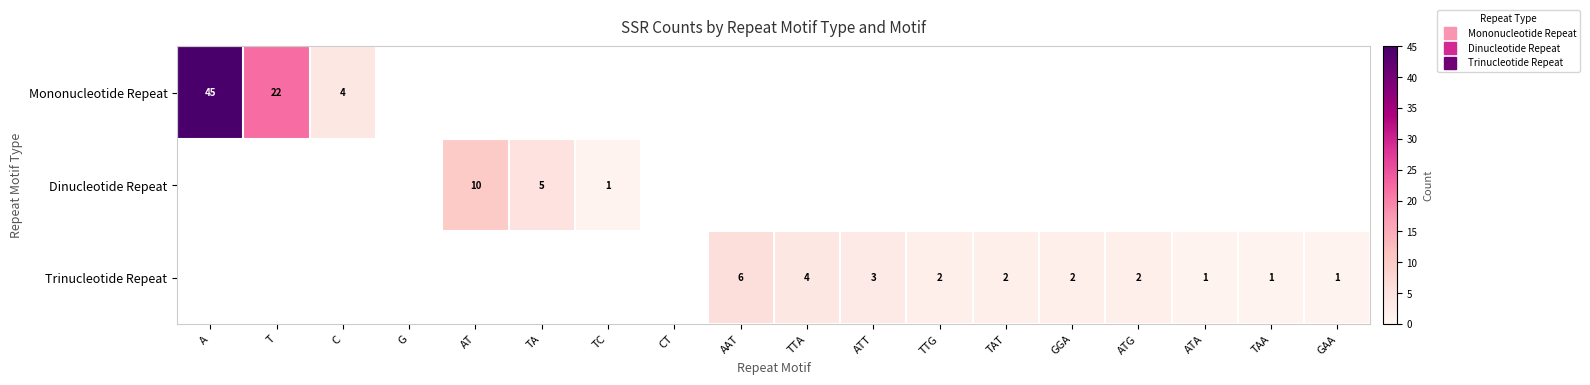

Between T and GGA, which is larger?

T